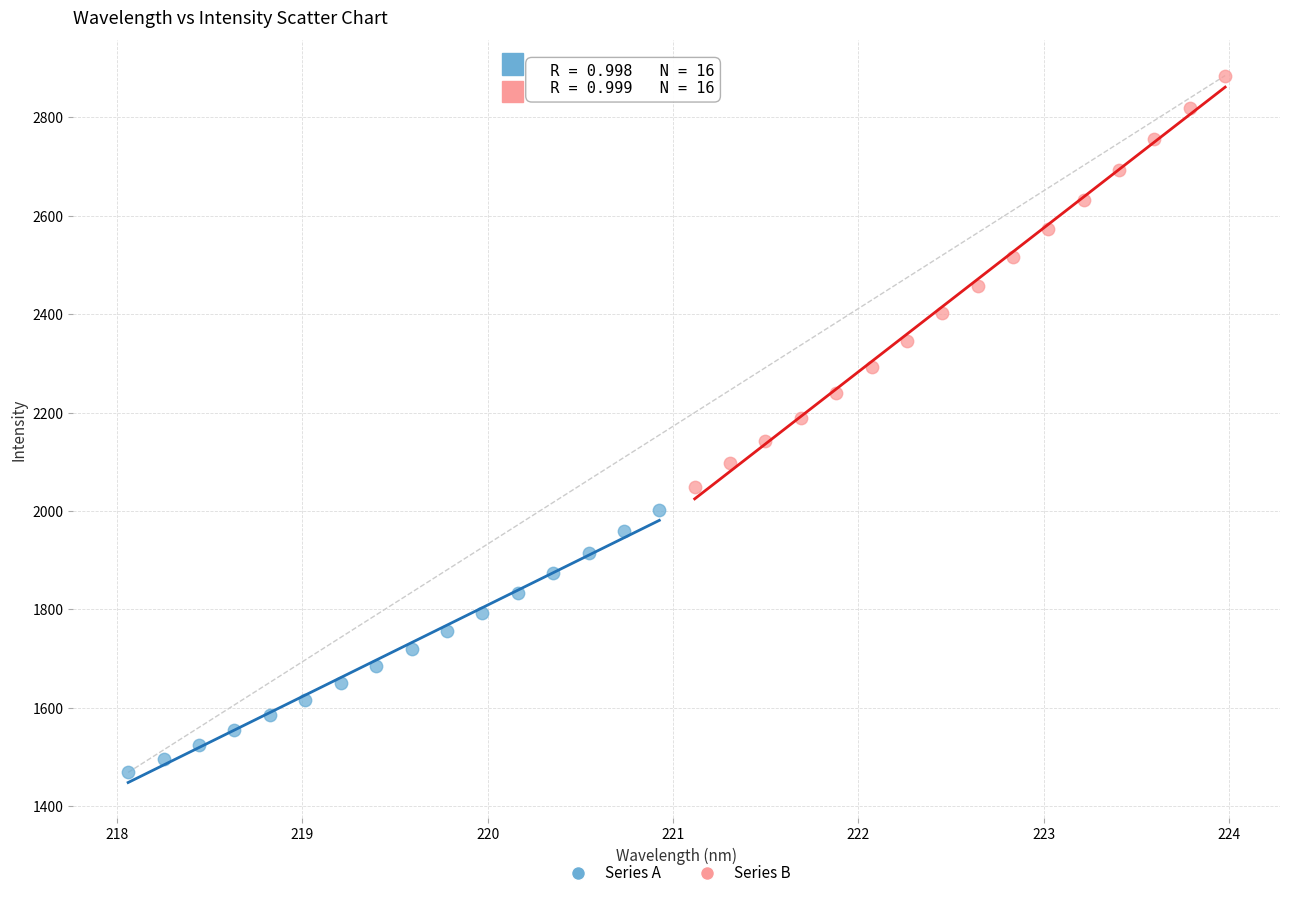

Which series contains the highest Y value?

Series B